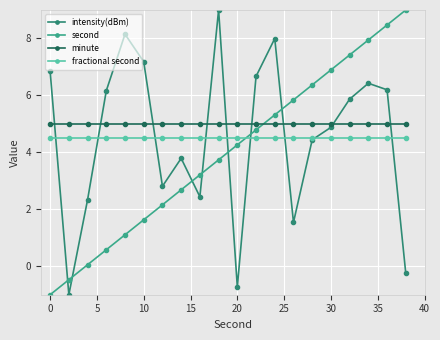

How many data points does each series have?

20